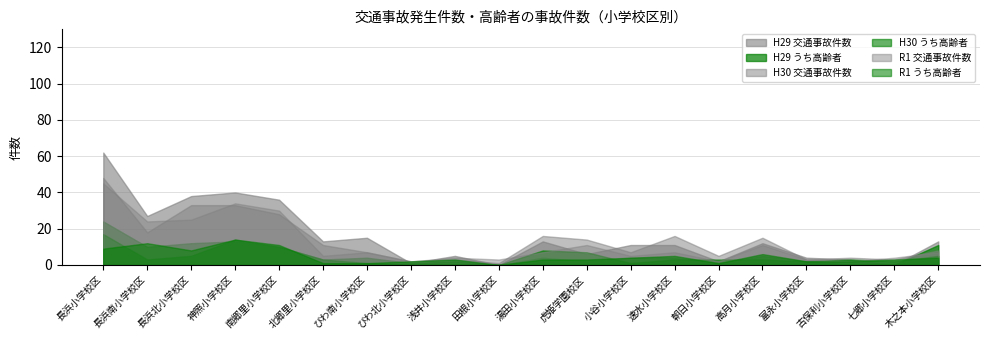

How many series are shown in this chart?

6